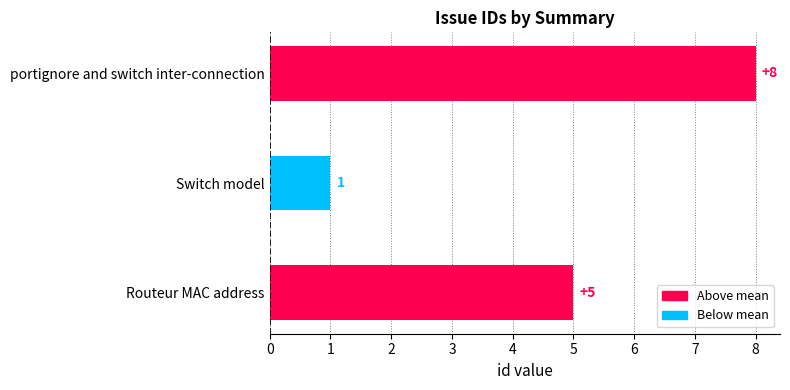

Reading top to bottom, what are all the values shown in this chart?

portignore and switch inter-connection=8	Switch model=1	Routeur MAC address=5